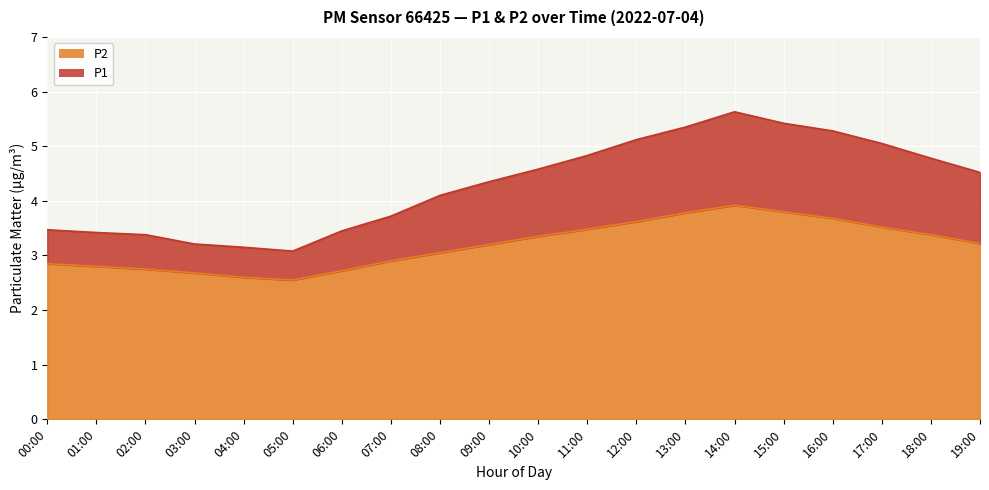

What is the value of the P1 point at the 19th from the left?

4.8